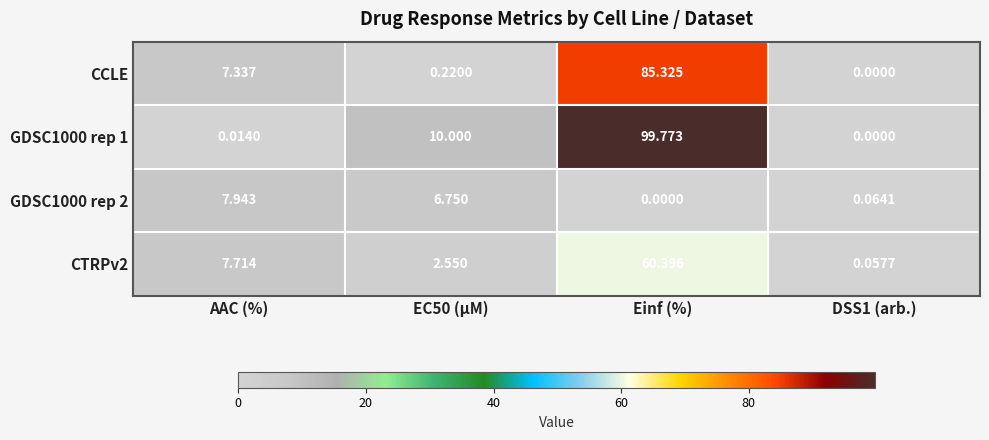

Which category has the highest value in the CTRPv2 series?

Einf (%)